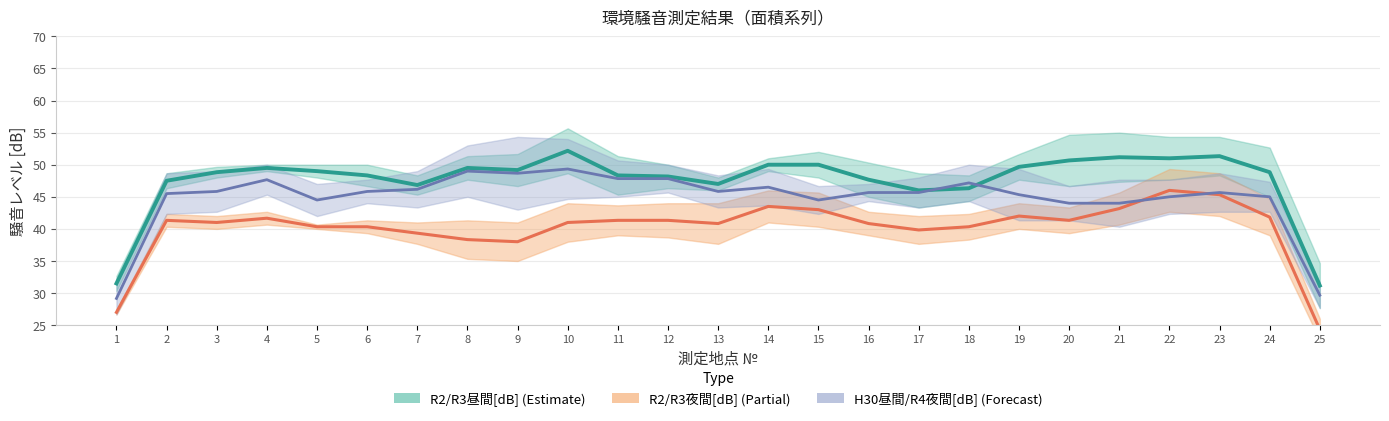

Which category has the highest value in the R2/R3昼間[dB] (Estimate) series?

10